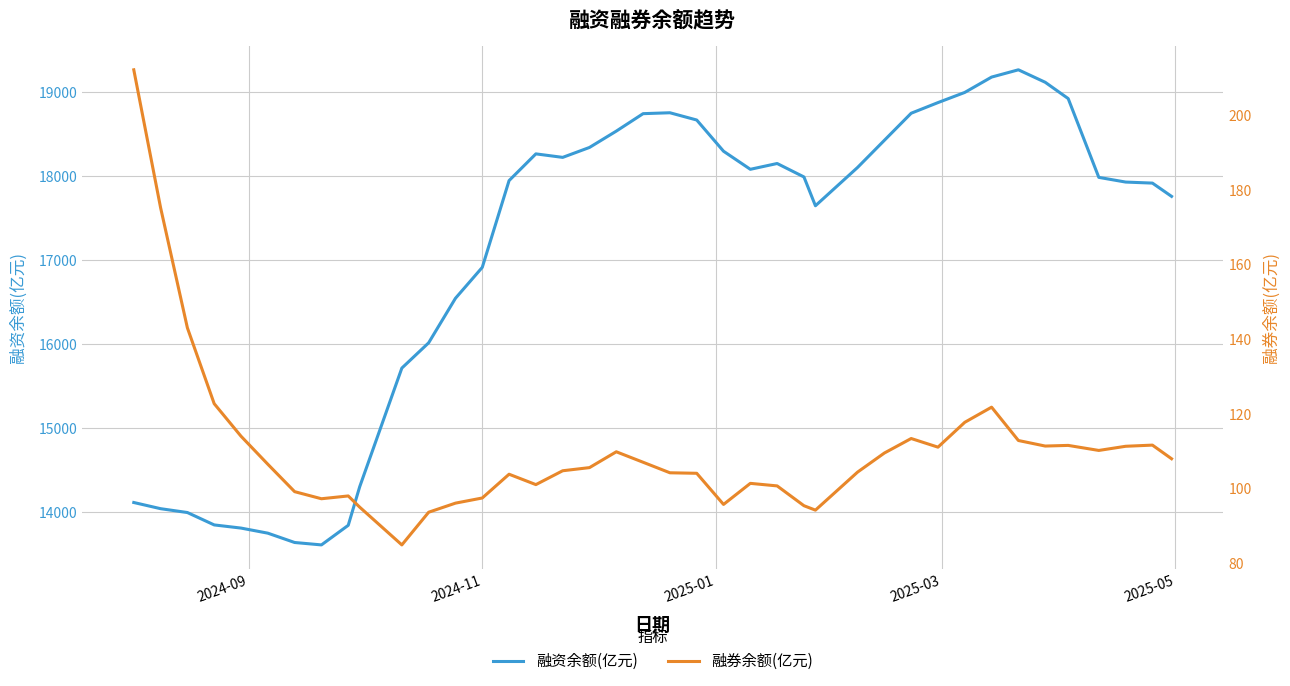

What is the difference between the maximum and minimum values in the 融资余额(亿元) series?

5647.1